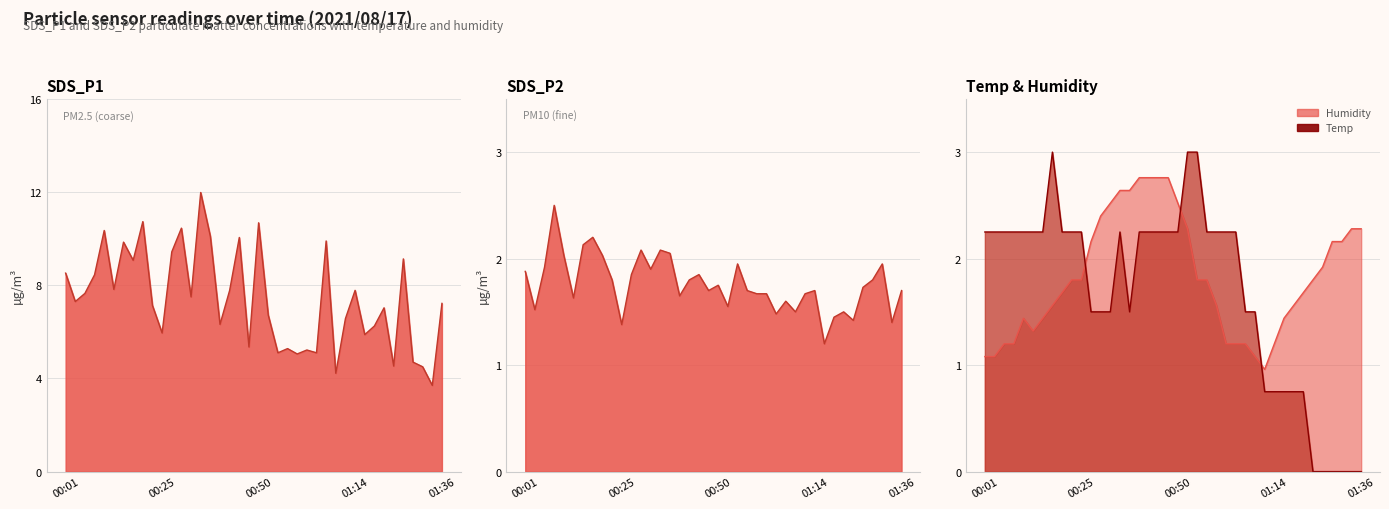

How many interior local valleys does the SDS_P1 series have?

14